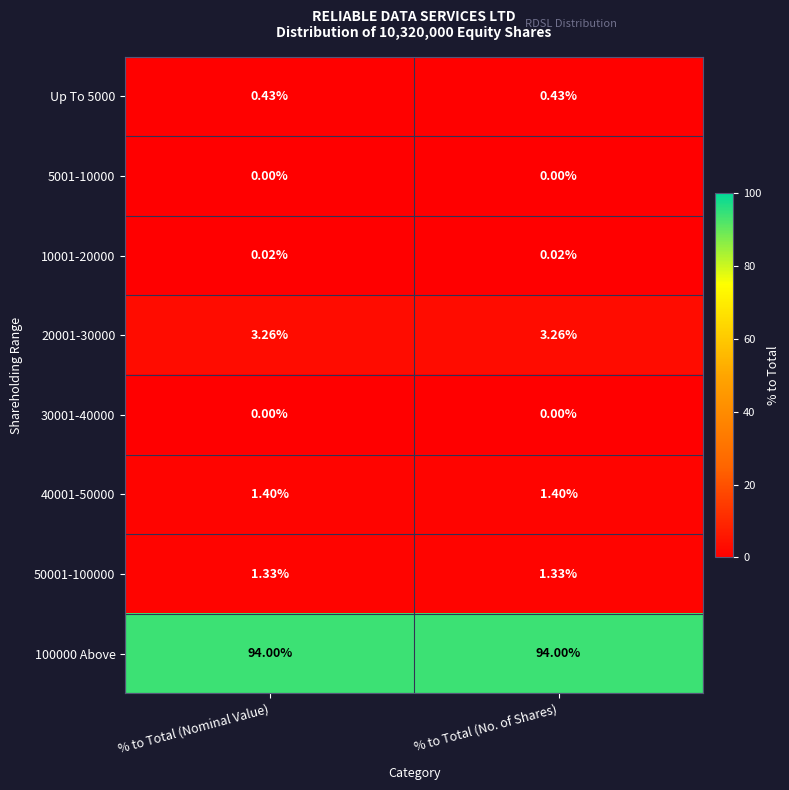

What is the maximum value shown in the chart?

94.0